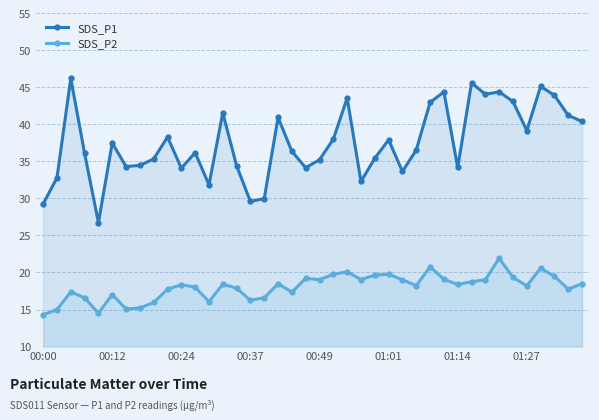

What is the difference between the maximum and minimum values in the SDS_P2 series?

7.6